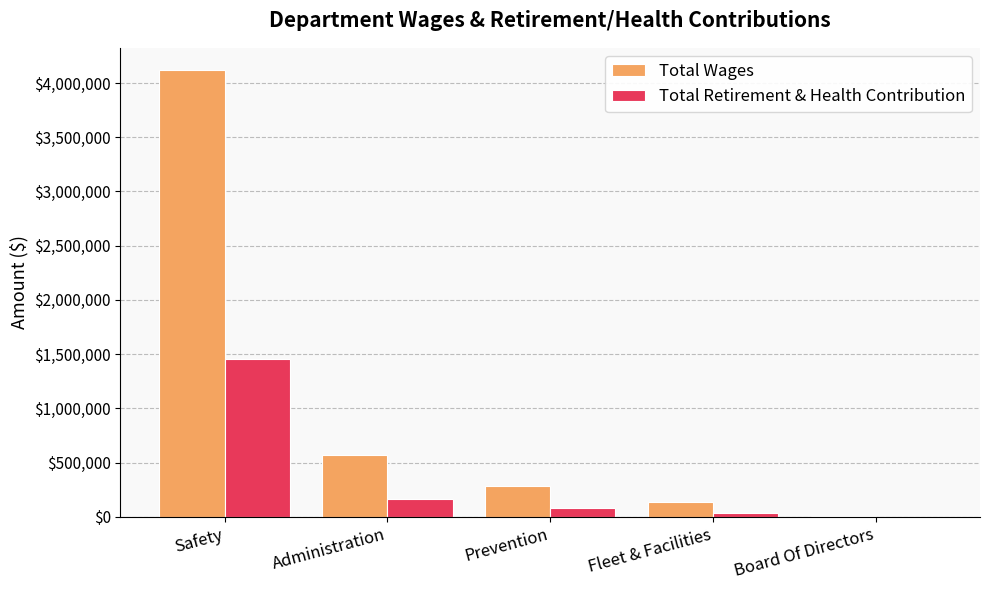

Which series has the largest range (max minus min)?

Total Wages